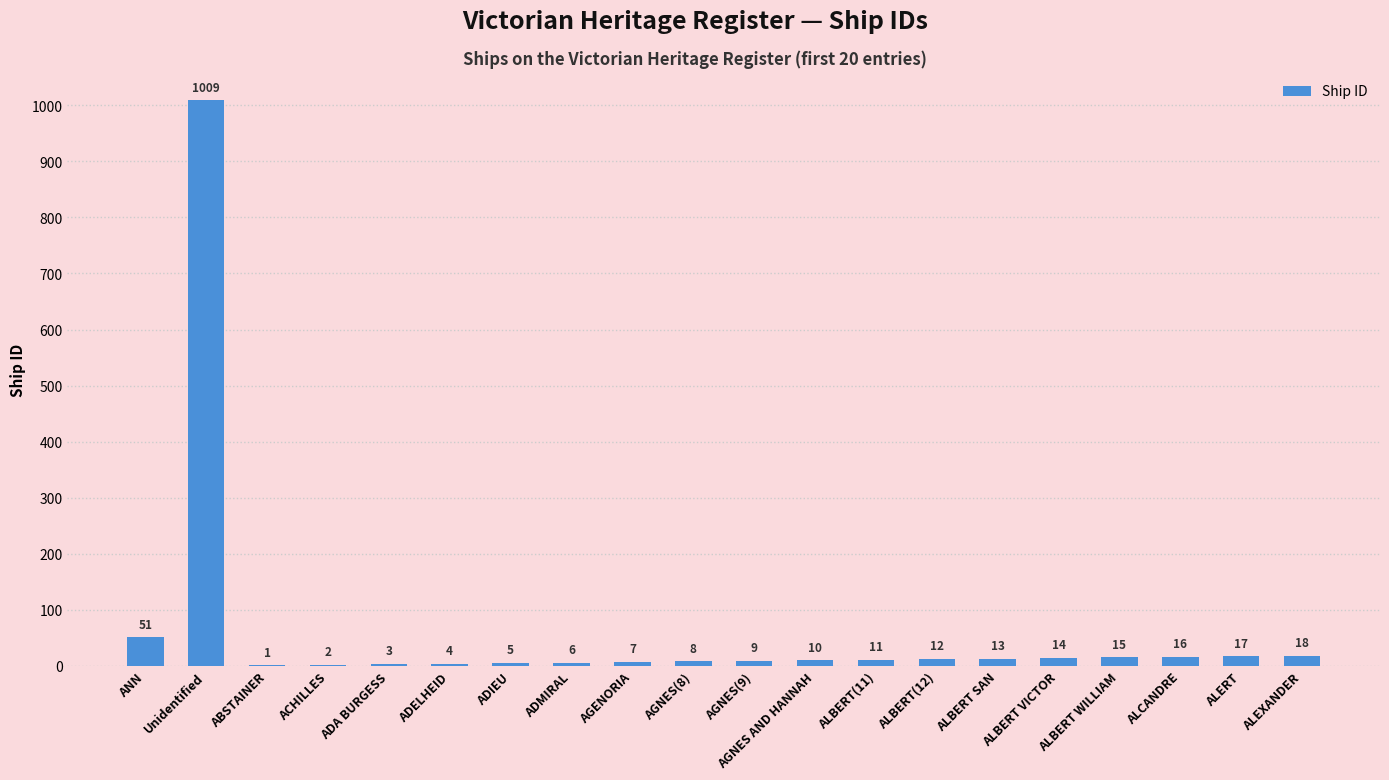

Which label corresponds to the largest value in the chart?

Unidentified